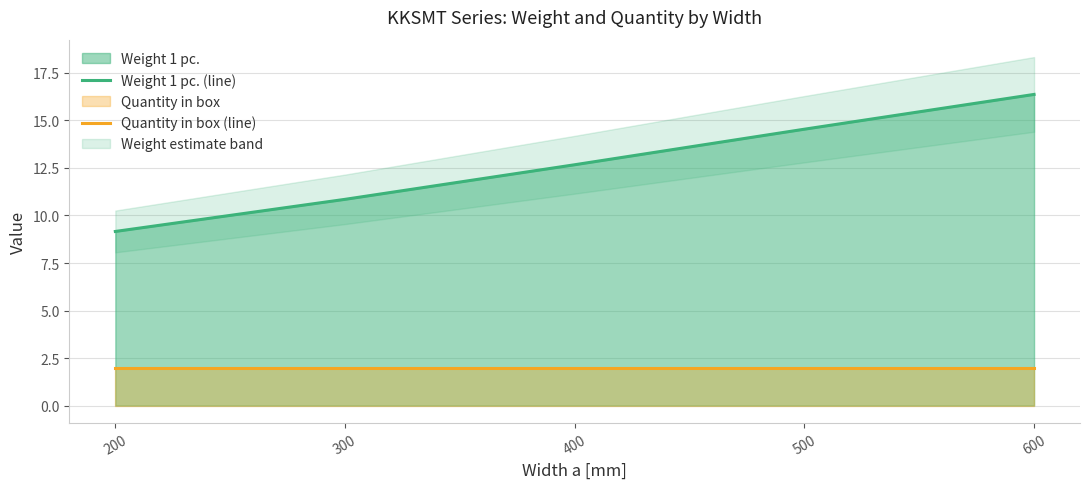

At which category is the sum across all series the highest?

600